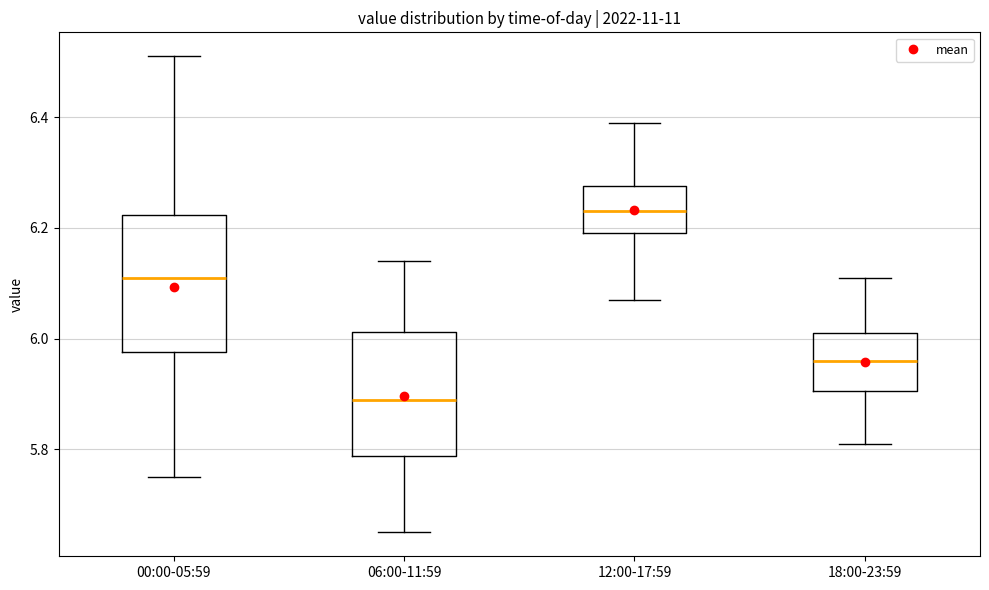

Reading left to right, transcribe this box plot: for each box, give where its median line is, the range the box spans, and where its two whiskers end, as read against the y-axis. The values are not printed on the chart, so give them approximately, as read against the axis.

00:00-05:59: median 6.12, box 5.98 to 6.22, whiskers 5.76 to 6.52
06:00-11:59: median 5.90, box 5.78 to 6.02, whiskers 5.66 to 6.14
12:00-17:59: median 6.24, box 6.20 to 6.28, whiskers 6.08 to 6.40
18:00-23:59: median 5.96, box 5.90 to 6.02, whiskers 5.82 to 6.12